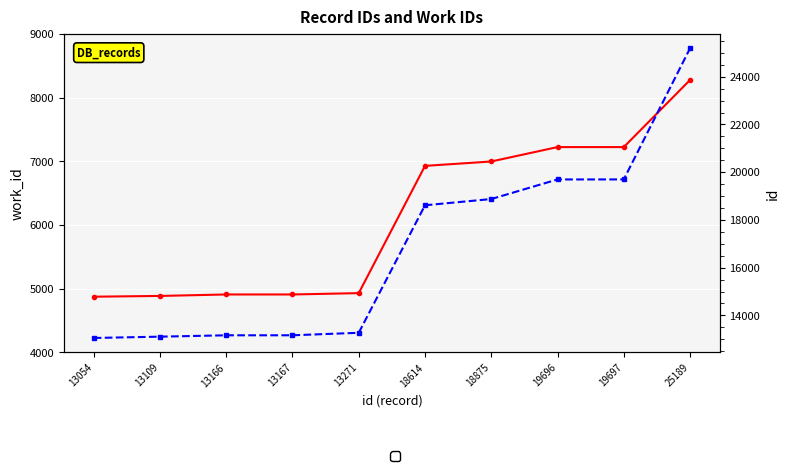

How many categories are shown in the chart?

10